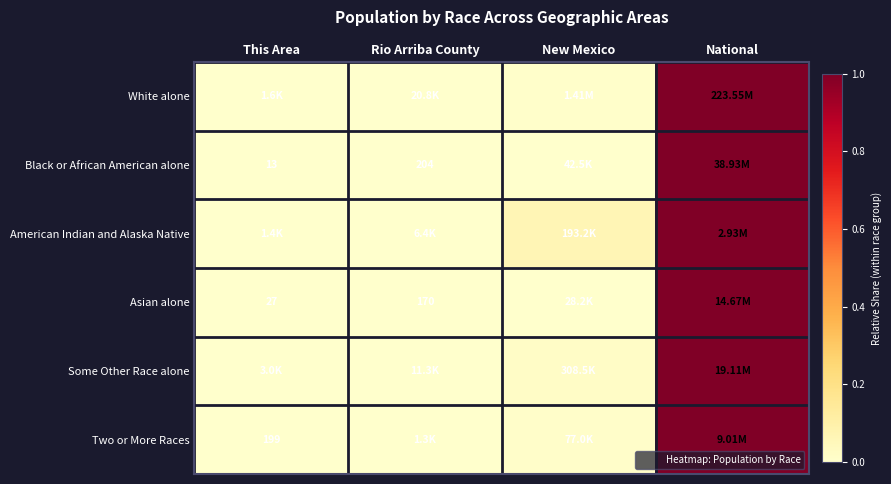

Rank the categories by Two or More Races value from highest to lowest.

National, New Mexico, Rio Arriba County, This Area